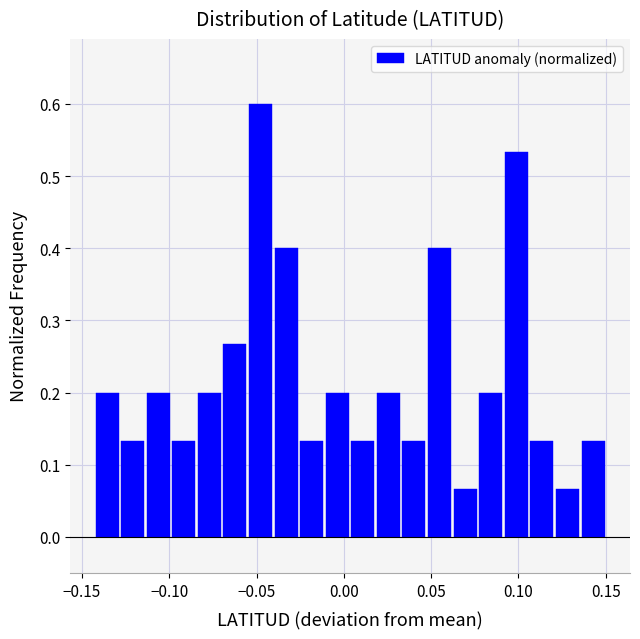

Around what value on the x-axis is the tallest bar? Give the approximate position of its centre, as read against the axis.

-0.050